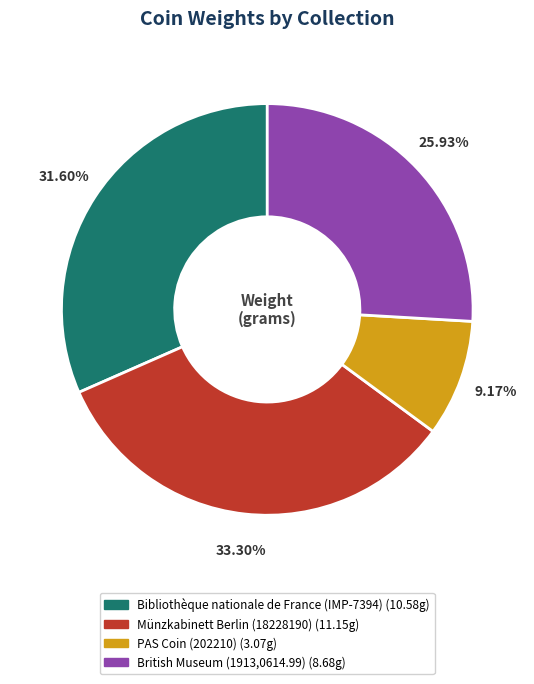

The Münzkabinett Berlin (18228190) slice represents 33% of the pie. True or false?

True